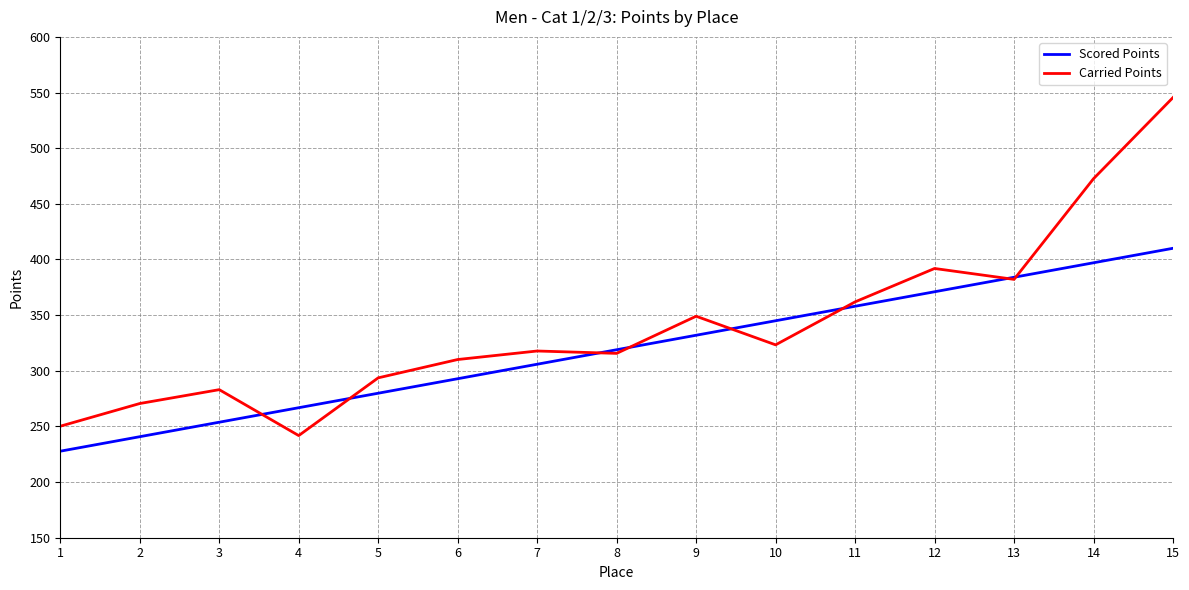

Rank the series by their maximum value, from lowest to highest.

Scored Points, Carried Points